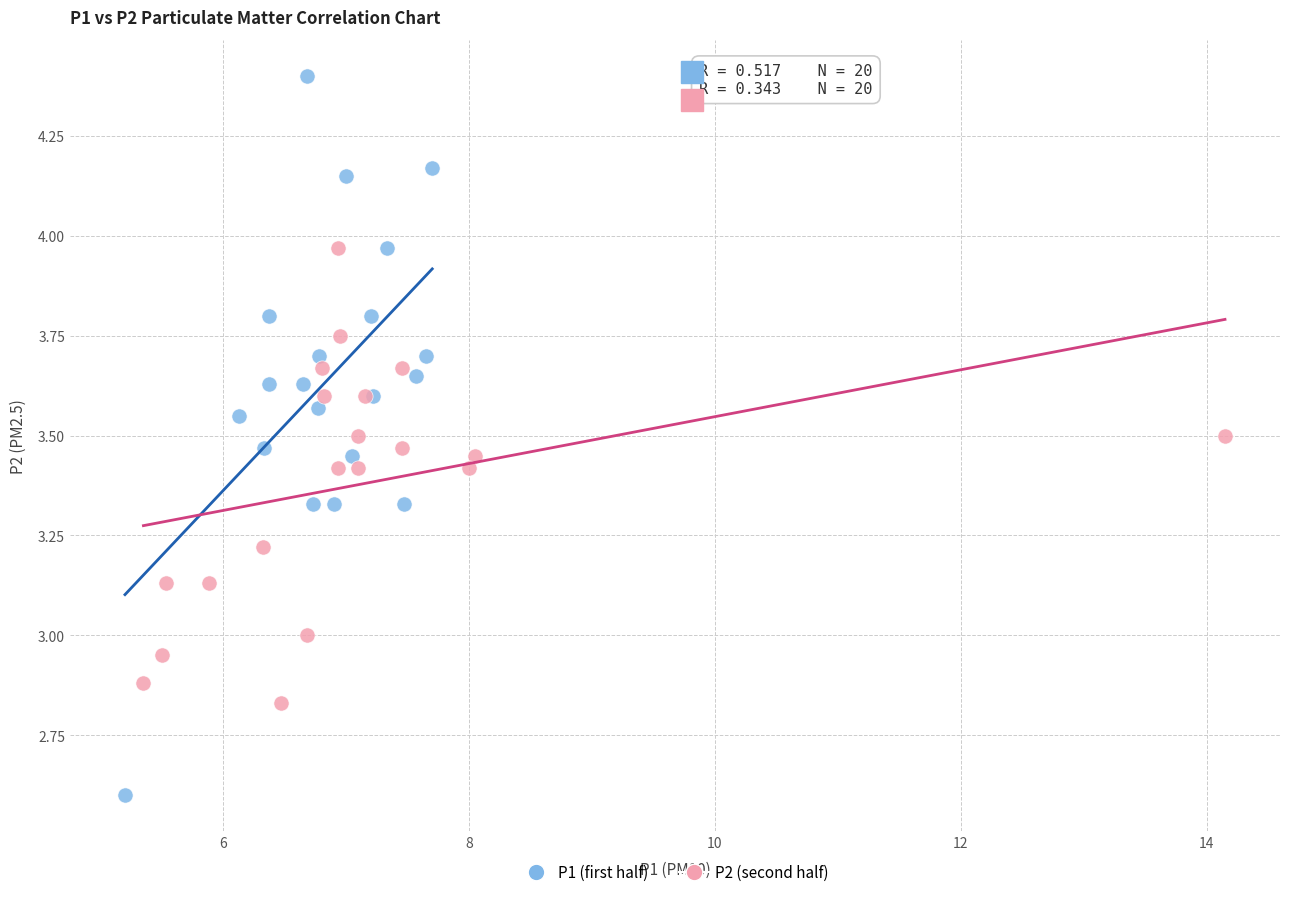

Which series has the largest Y range (max minus min)?

P1 (first half)